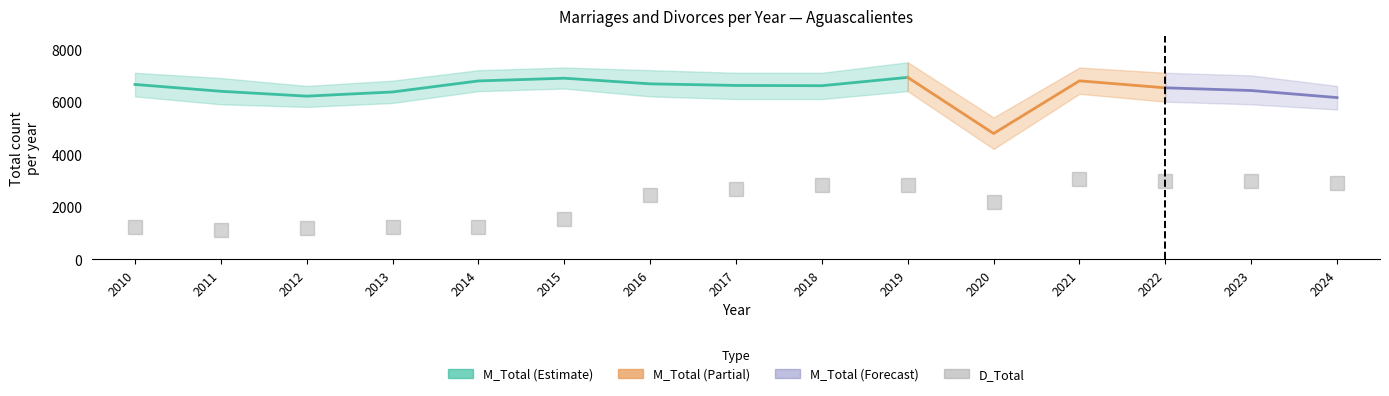

How many interior local peaks (higher than both neighbors) does the data have?

2